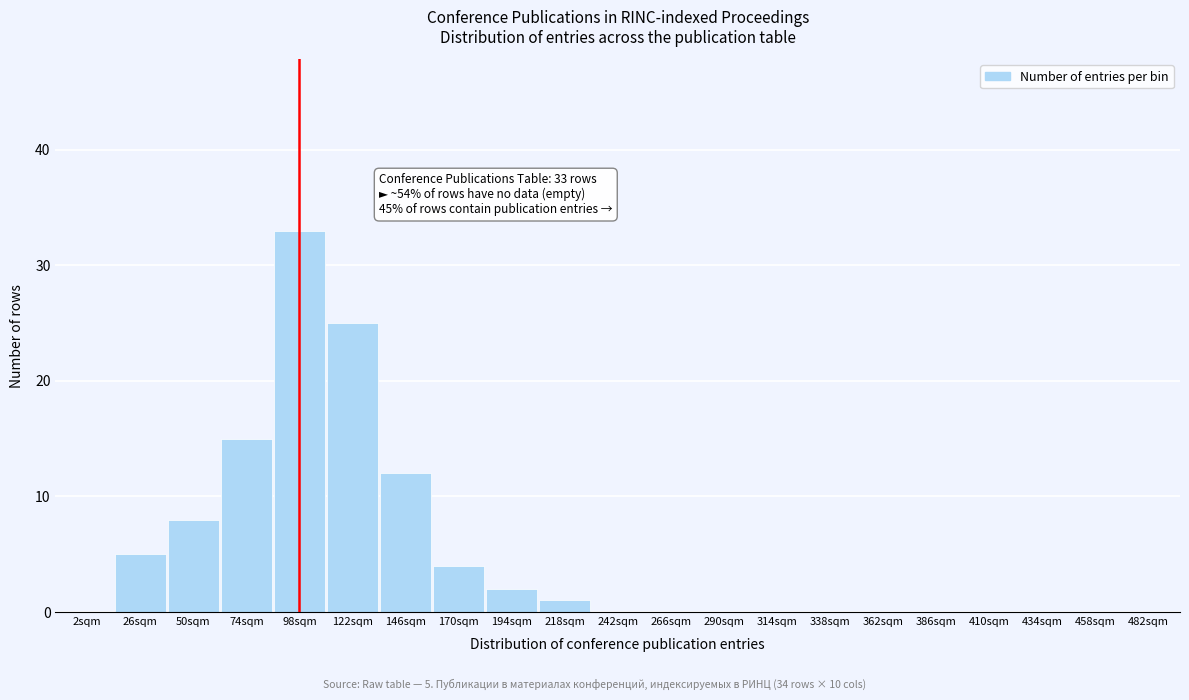

Reading right to left, what are all the values shown in this chart?

482sqm=0	458sqm=0	434sqm=0	410sqm=0	386sqm=0	362sqm=0	338sqm=0	314sqm=0	290sqm=0	266sqm=0	242sqm=0	218sqm=1	194sqm=2	170sqm=4	146sqm=12	122sqm=25	98sqm=33	74sqm=15	50sqm=8	26sqm=5	2sqm=0